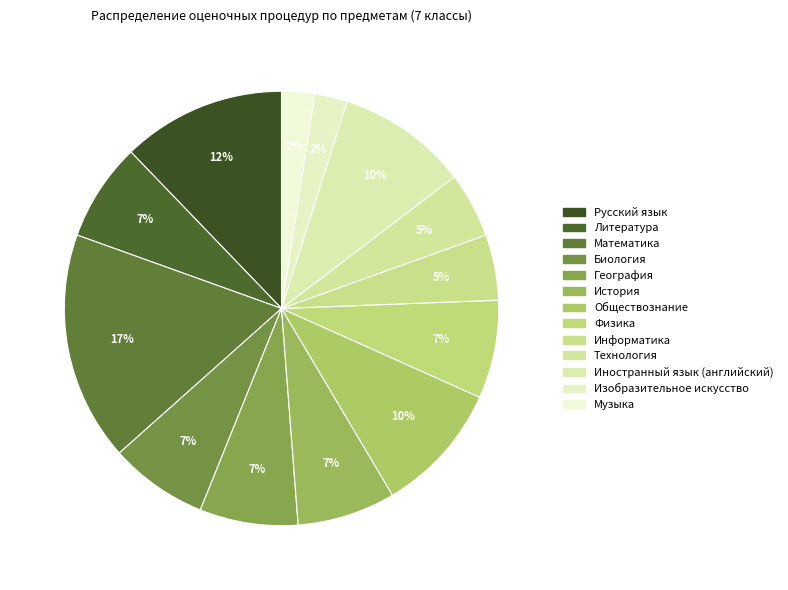

To the nearest percent, what is the combined percentage of Математика and Биология?

24%